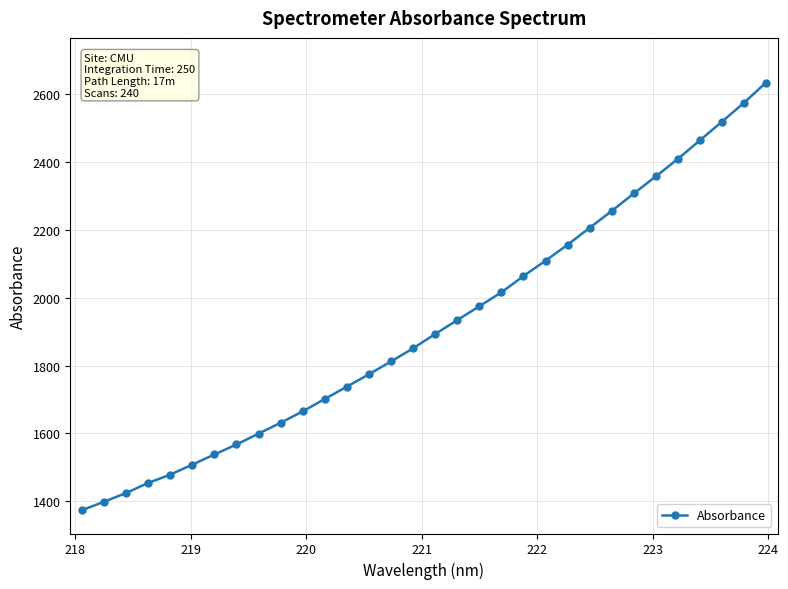

What is the average value?

1918.4